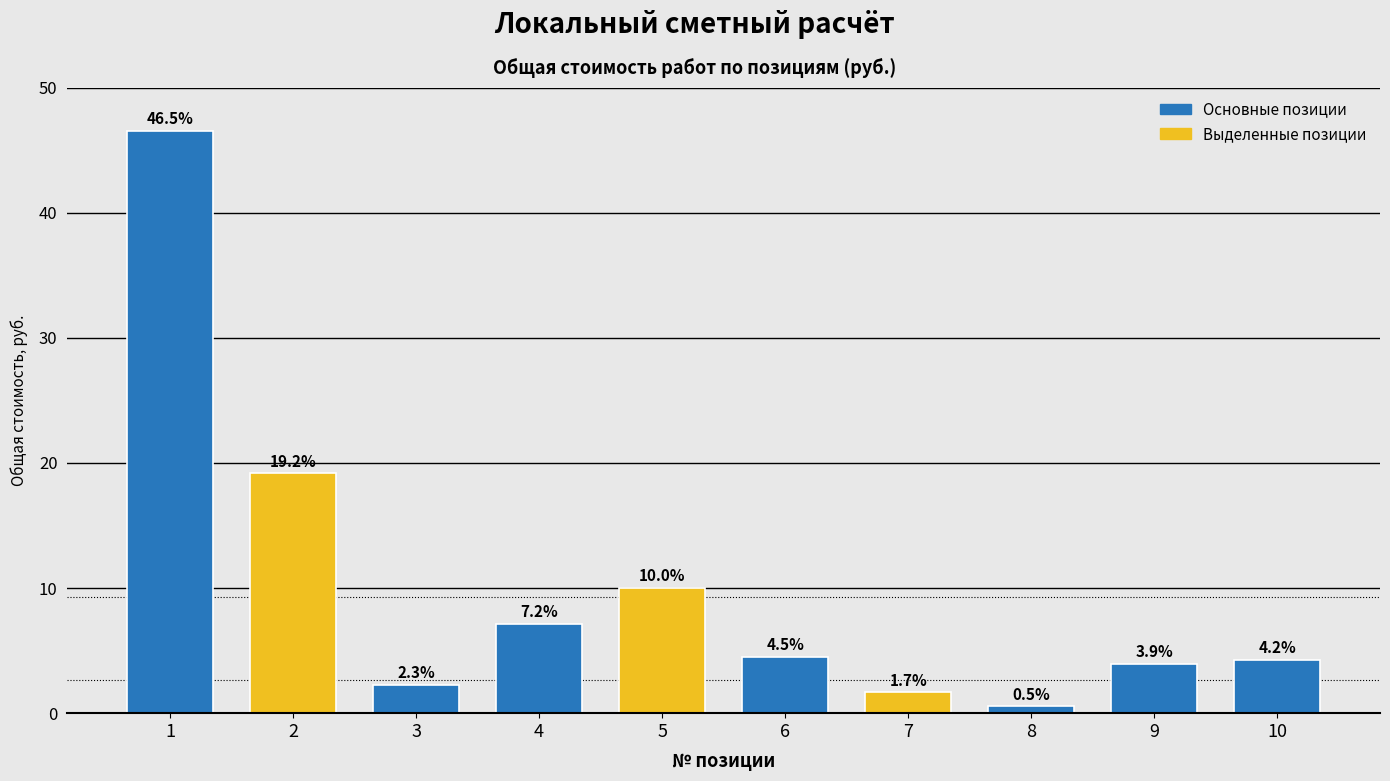

Reading left to right, extract all data points from this chart.

46.5	19.2	2.3	7.2	10.0	4.5	1.7	0.5	3.9	4.2